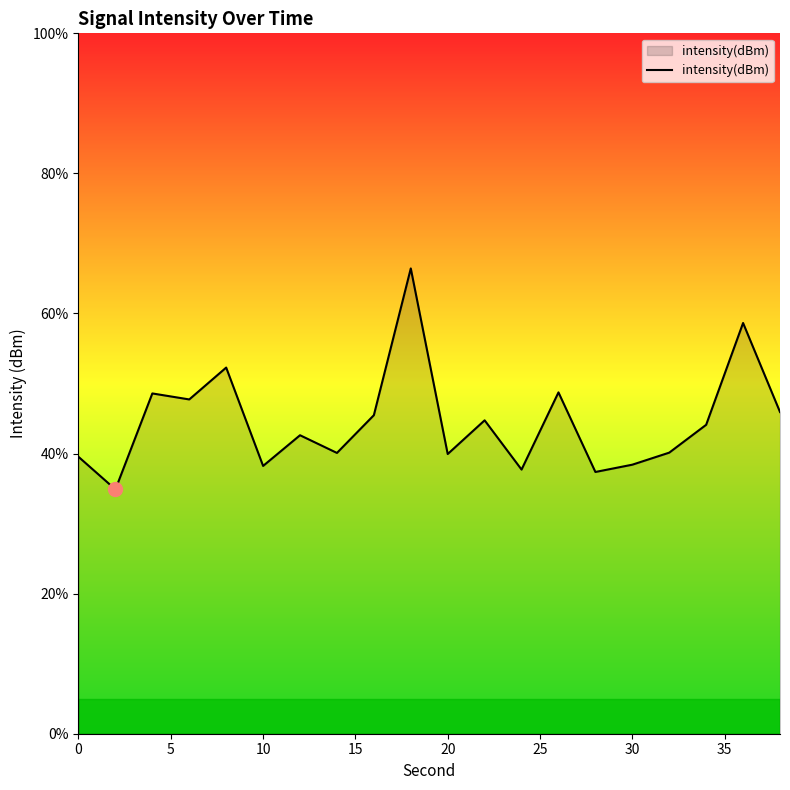

What is the difference between the maximum and minimum values?

31.6